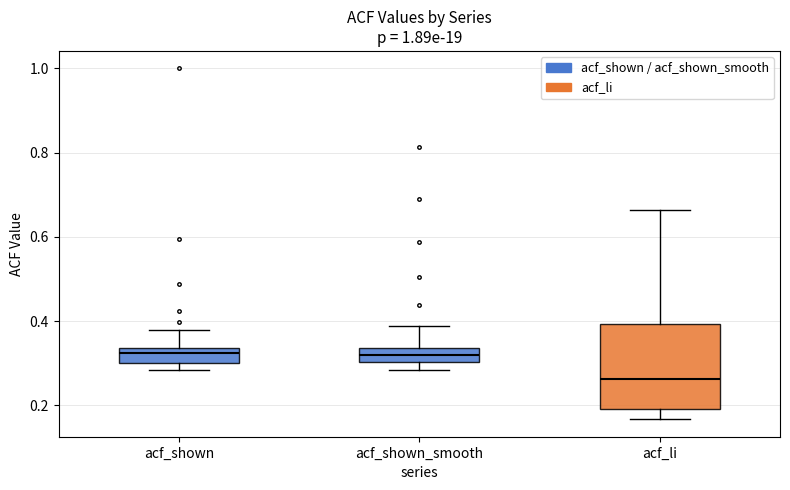

Comparing the boxes themselves (not the whiskers), which one is the tallest?

acf_li